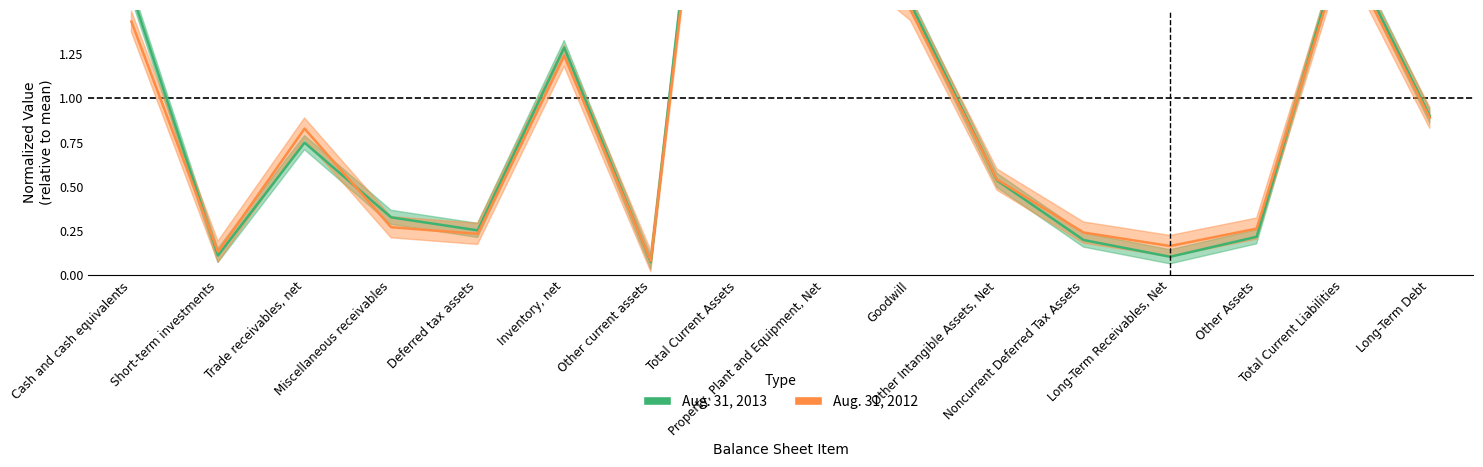

Reading right to left, extract all data points from this chart.

Aug. 31, 2013: 0.9	1.9	0.2	0.1	0.2	0.5	1.5	2.0	4.4	0.1	1.3	0.3	0.3	0.7	0.1	1.6
Aug. 31, 2012: 0.9	1.8	0.3	0.2	0.2	0.5	1.5	1.9	4.2	0.1	1.2	0.2	0.3	0.8	0.1	1.4